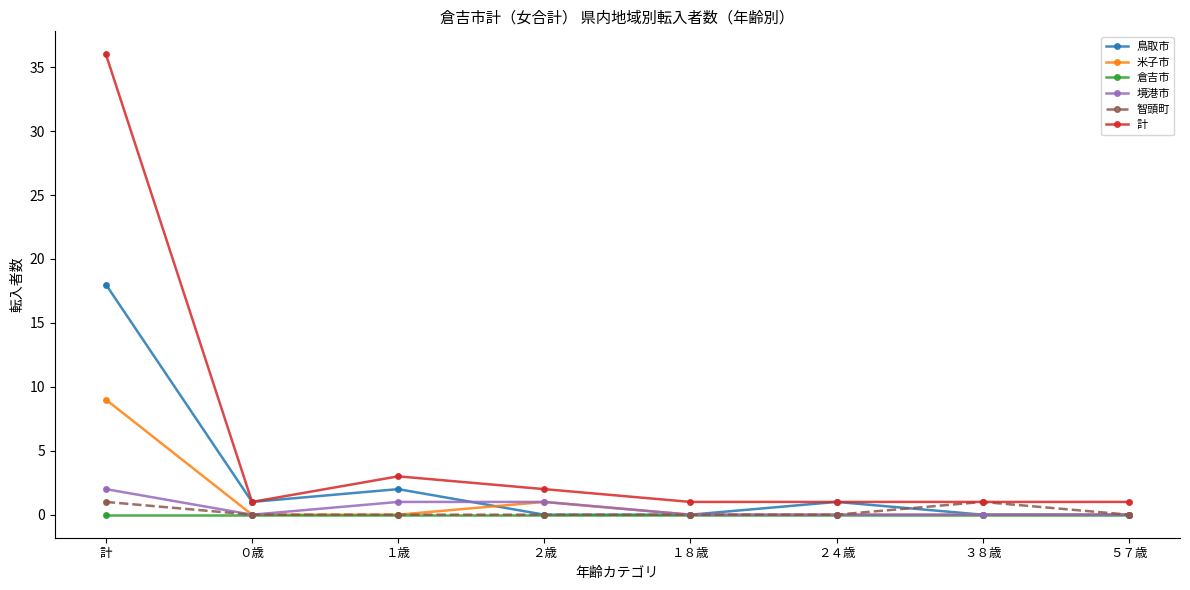

Where is the first local minimum for 鳥取市?

０歳